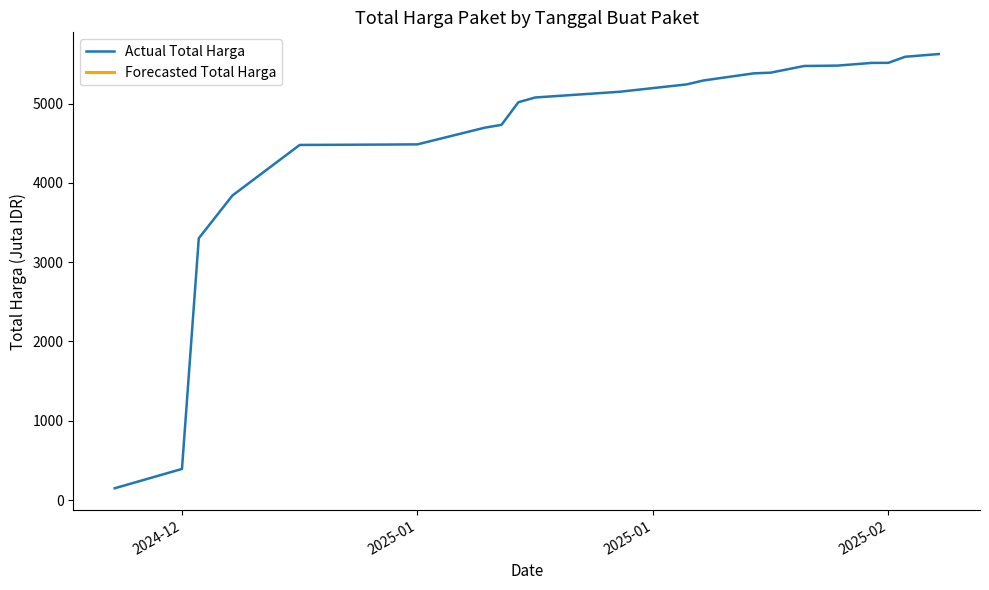

What is the difference between the maximum and minimum values?

5474.8